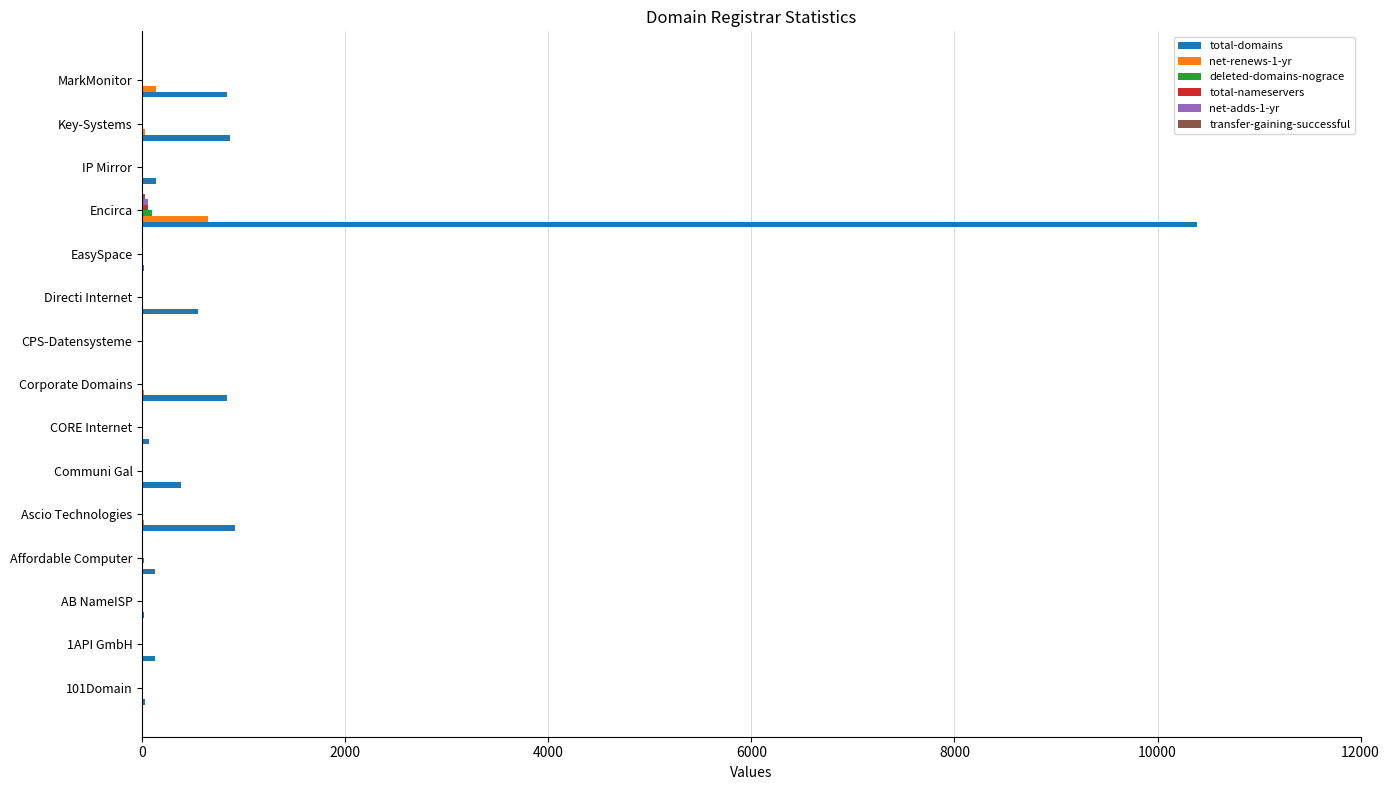

Between Corporate Domains and Encirca, which series saw the biggest shift?

total-domains